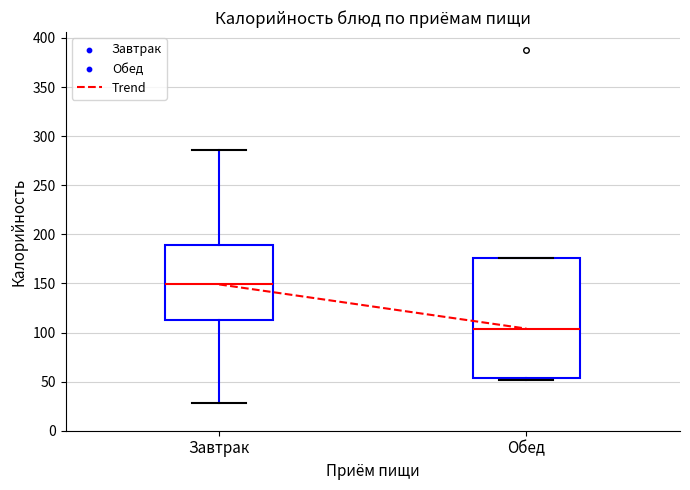

Reading left to right, read every box against the y-axis: the position of its median line, the range the box covers, and the ends of its whiskers. The values are not printed on the chart, so give them approximately, as read against the axis.

Завтрак: median 150, box 115 to 190, whiskers 30 to 285
Обед: median 105, box 55 to 175, whiskers 50 to 175